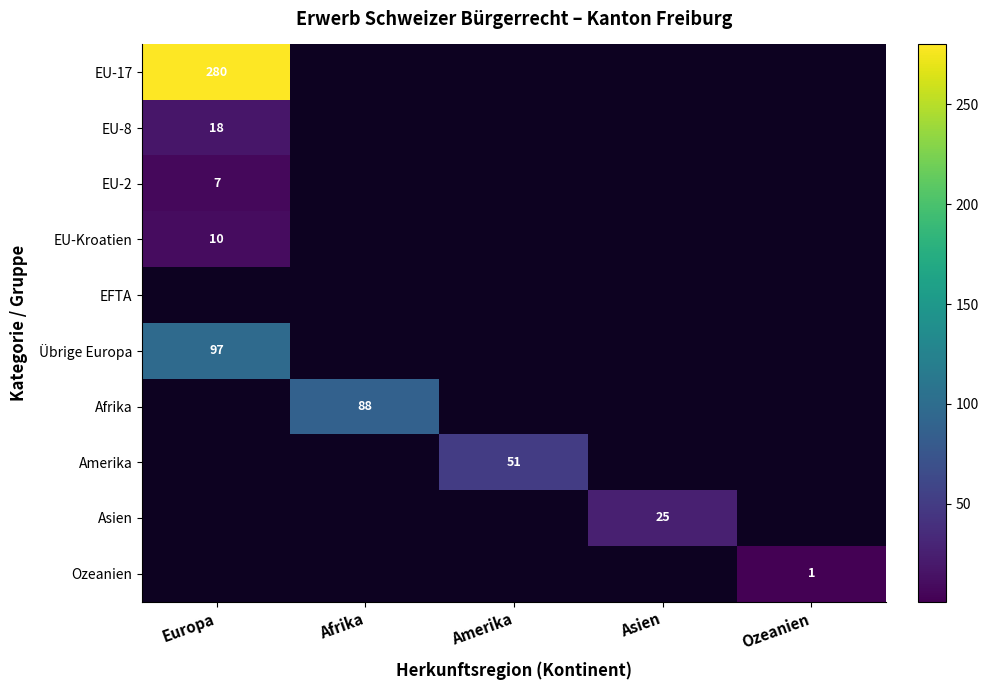

True or false: Übrige Europa has a value of 97 at Europa.

True